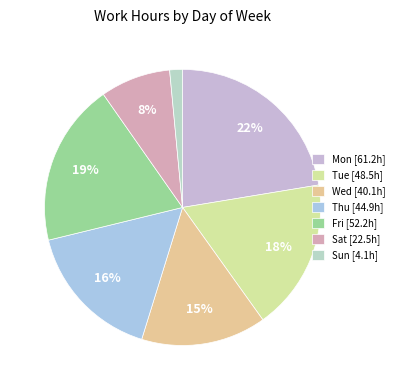

To the nearest percent, what is the combined percentage of Wed and Sat?

23%